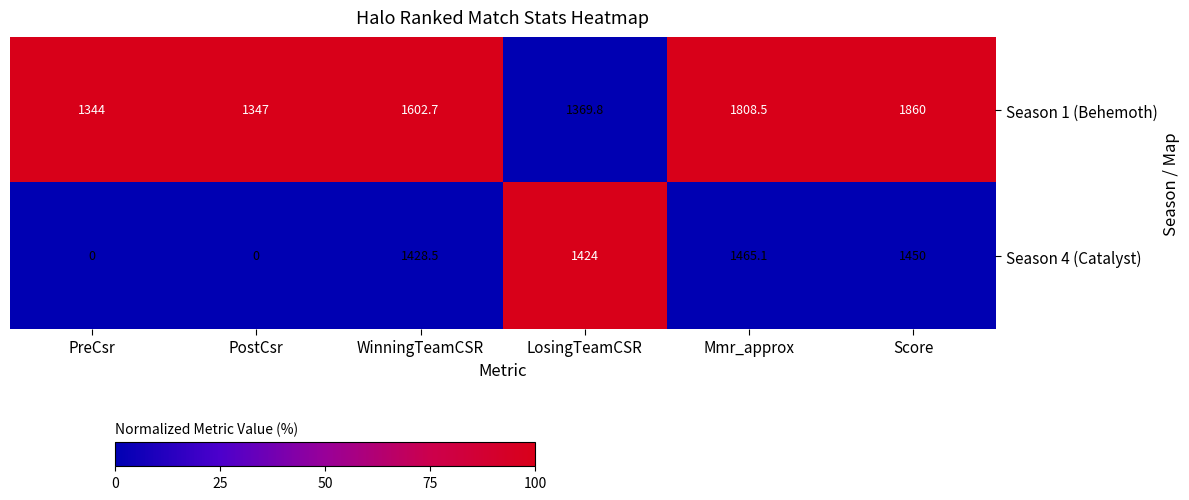

Between PostCsr and LosingTeamCSR, which series saw the biggest shift?

Season 4 (Catalyst)